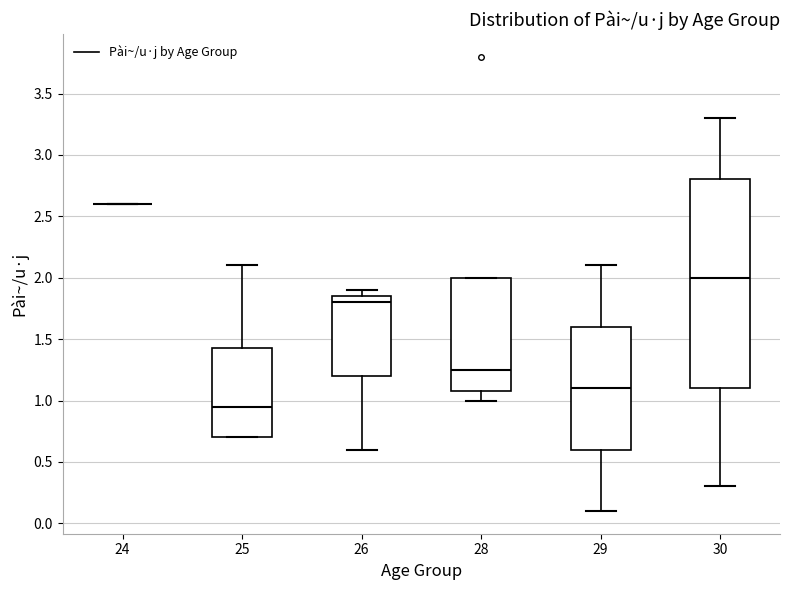

Where is the upper edge of the box at x = 30 on the y-axis? The values are not printed on the chart, so give them approximately, as read against the axis.

2.80